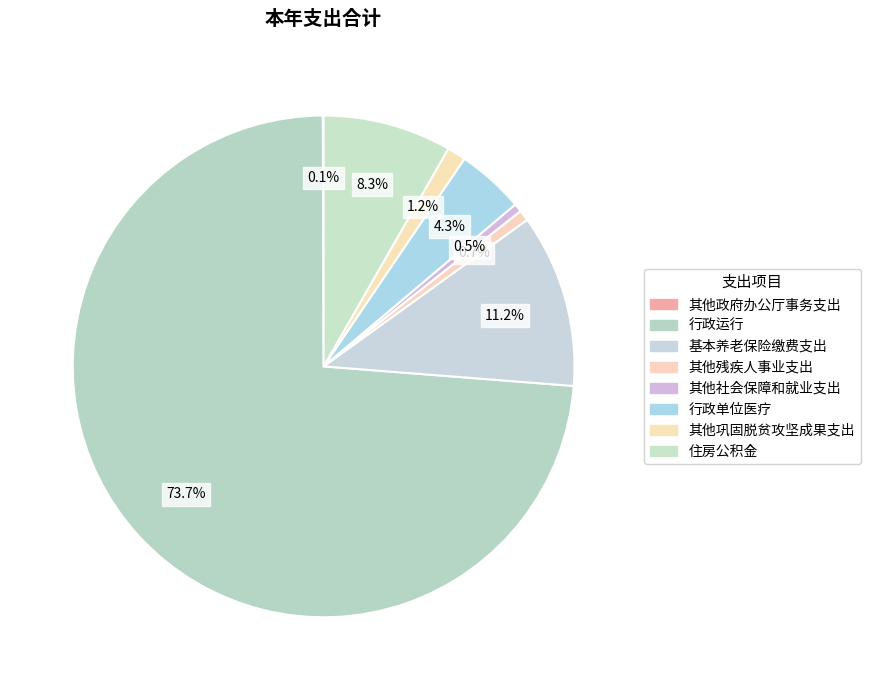

Is it true that 其他社会保障和就业支出 is 6% of the pie?

False